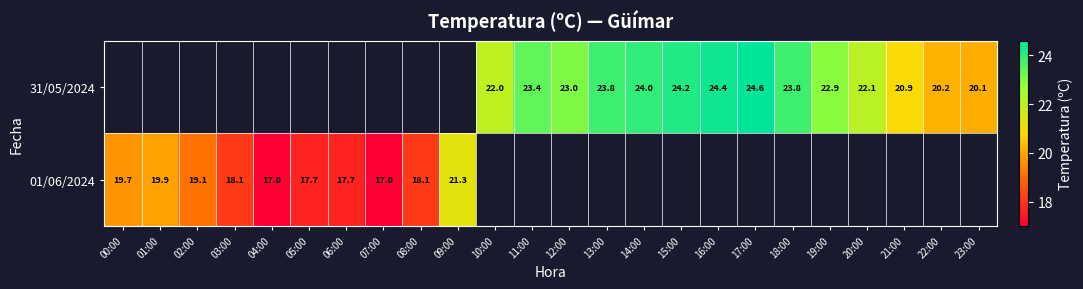

True or false: 01/06/2024 has a value of 5.2 at 09:00.

False